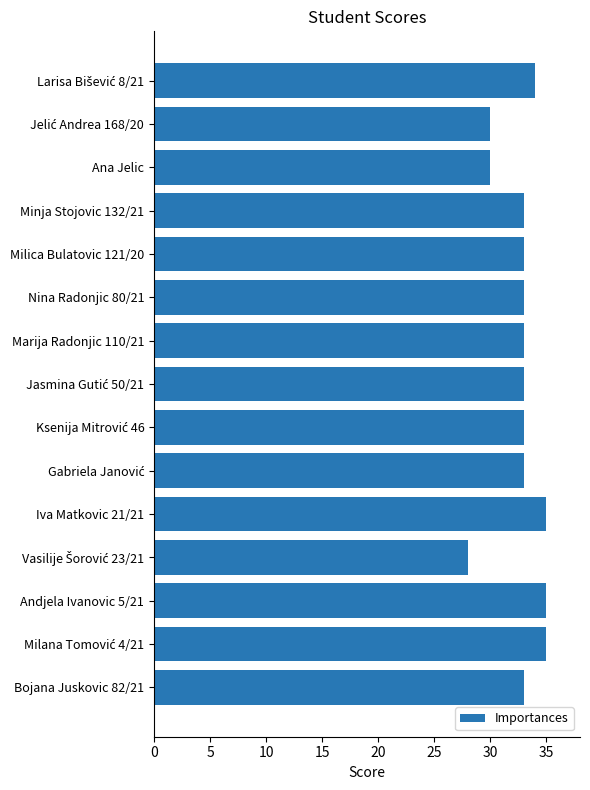

Reading top to bottom, list all the values displayed in this chart.

34	30	30	33	33	33	33	33	33	33	35	28	35	35	33